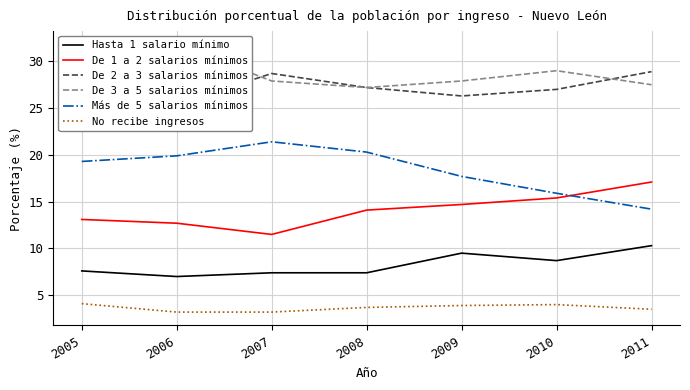

At which label is De 2 a 3 salarios mínimos closest to 27?

2010